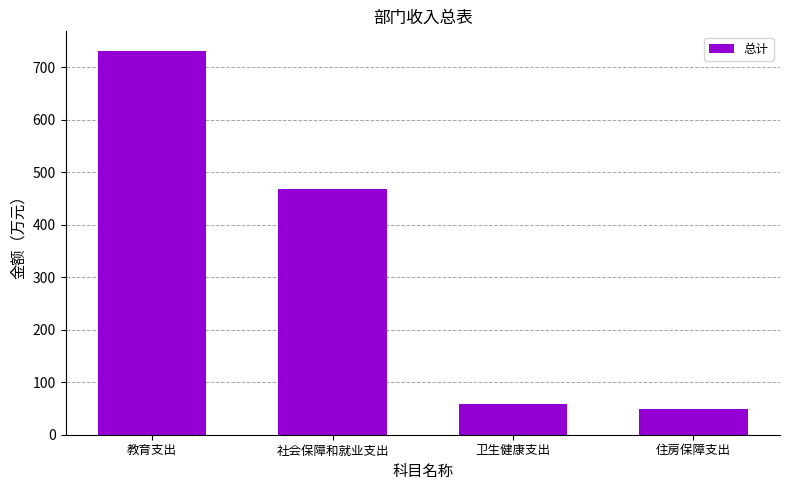

Rank the categories by value from lowest to highest.

住房保障支出, 卫生健康支出, 社会保障和就业支出, 教育支出